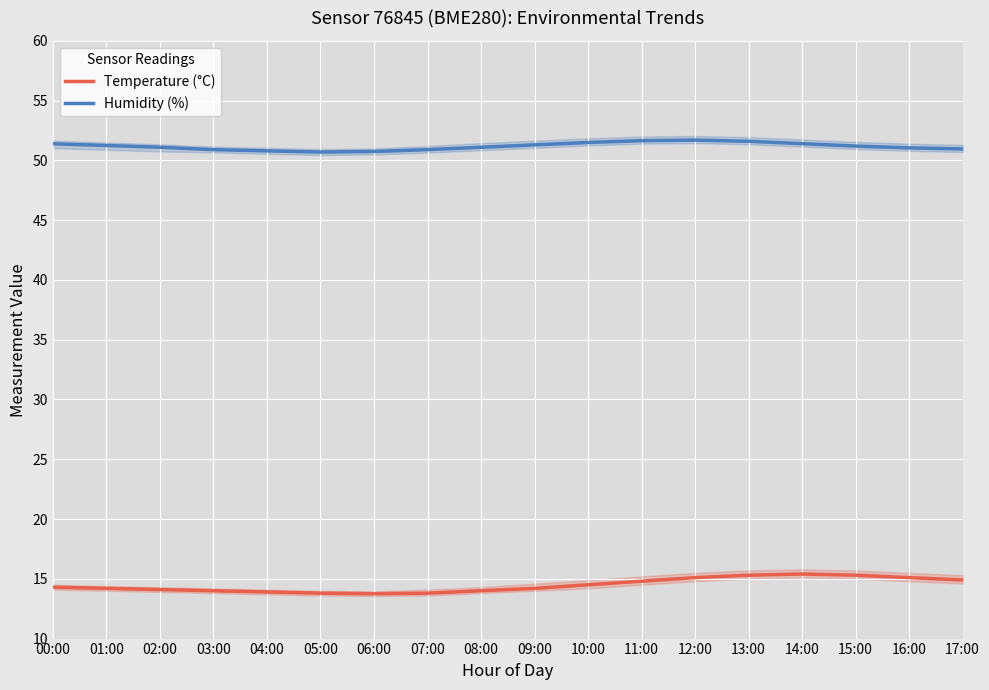

Reading left to right, what are all the values shown in this chart?

Temperature (°C): 00:00=14.3	01:00=14.2	02:00=14.1	03:00=14.0	04:00=13.9	05:00=13.8	06:00=13.8	07:00=13.8	08:00=14.0	09:00=14.2	10:00=14.5	11:00=14.8	12:00=15.1	13:00=15.3	14:00=15.4	15:00=15.3	16:00=15.1	17:00=14.9
Humidity (%): 00:00=51.4	01:00=51.2	02:00=51.1	03:00=50.9	04:00=50.8	05:00=50.7	06:00=50.8	07:00=50.9	08:00=51.1	09:00=51.3	10:00=51.5	11:00=51.6	12:00=51.7	13:00=51.6	14:00=51.4	15:00=51.2	16:00=51.0	17:00=51.0